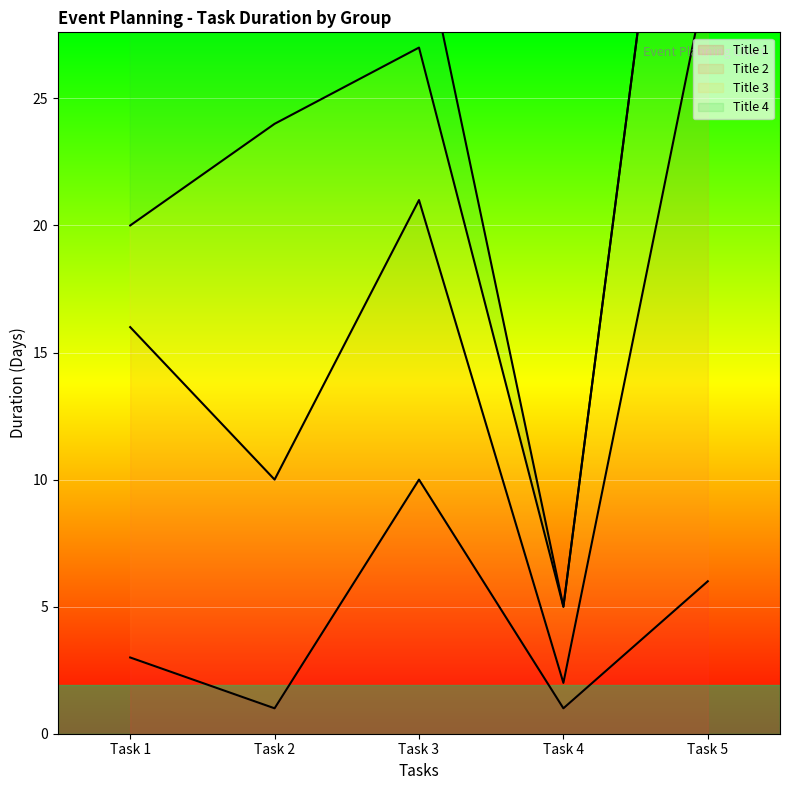

What is the average value of the Title 3 series?

9